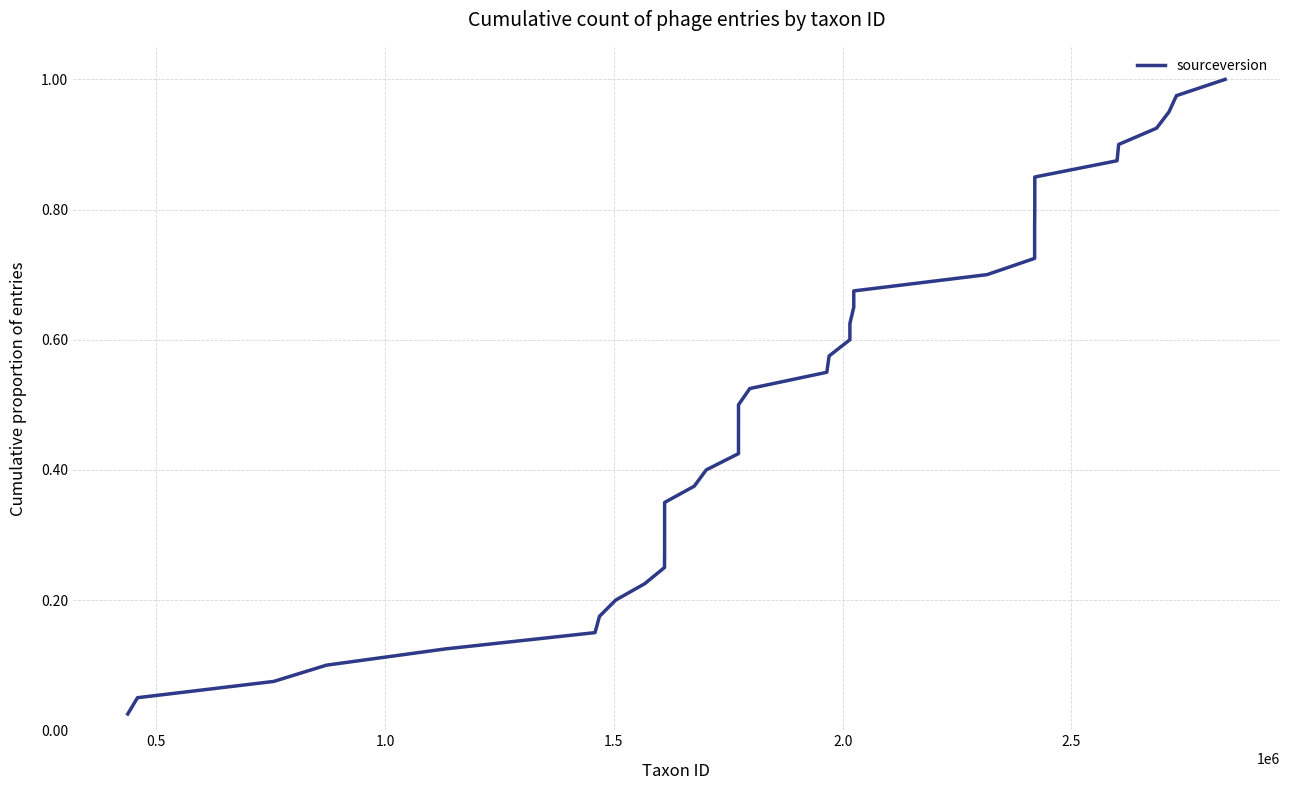

What is the greatest value displayed?

1.0